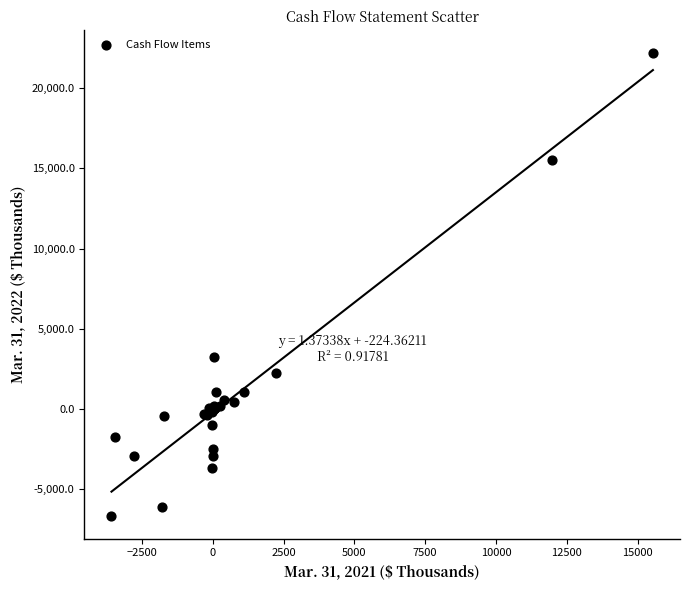

What Y value in the scatter plot is closest to 7764?

3221